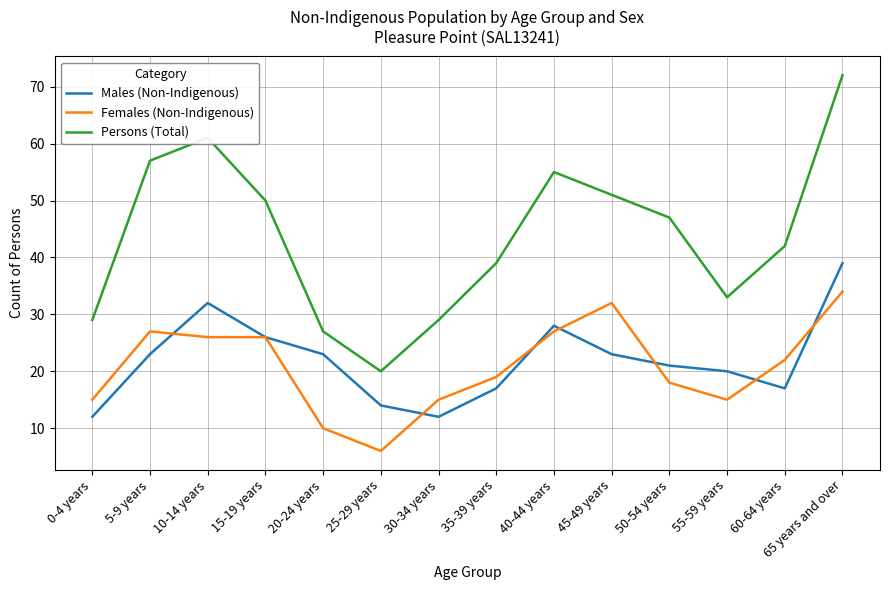

What is the maximum value shown in the chart?

72